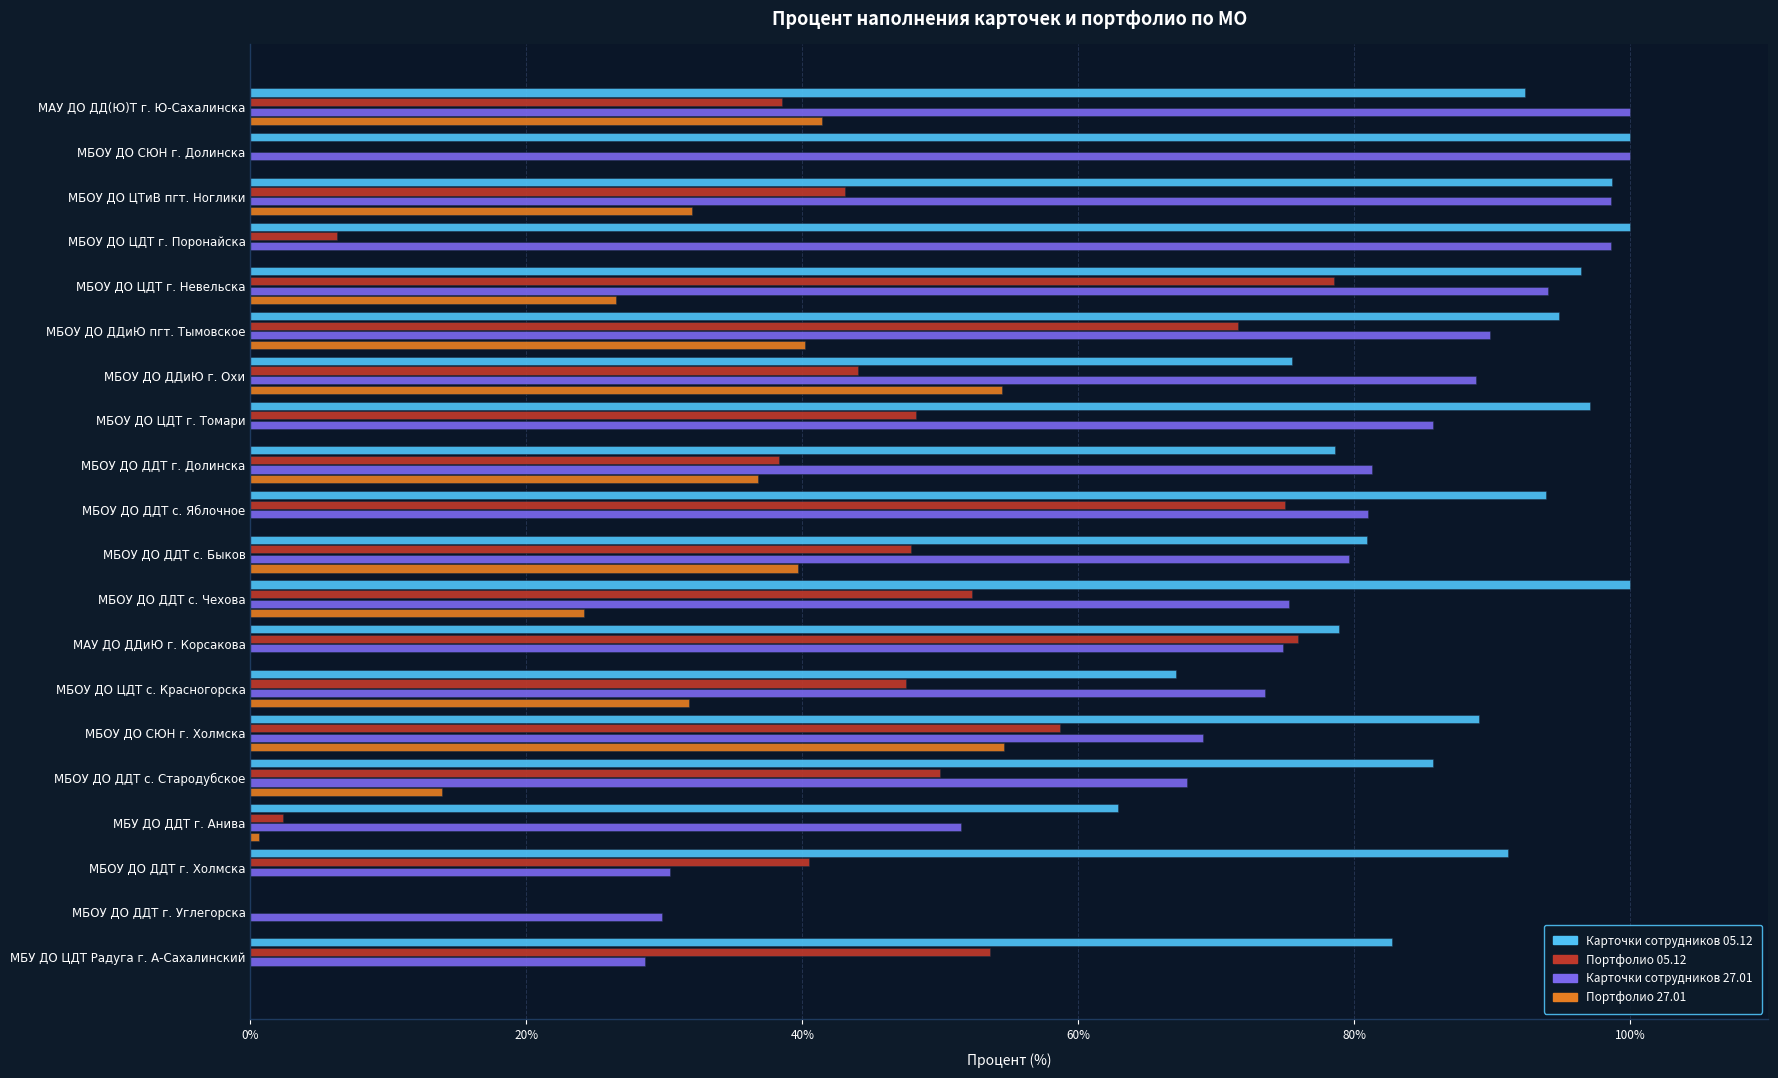

Between МБОУ ДО СЮН г. Долинска and МАУ ДО ДДиЮ г. Корсакова, which series saw the biggest shift?

Портфолио 05.12